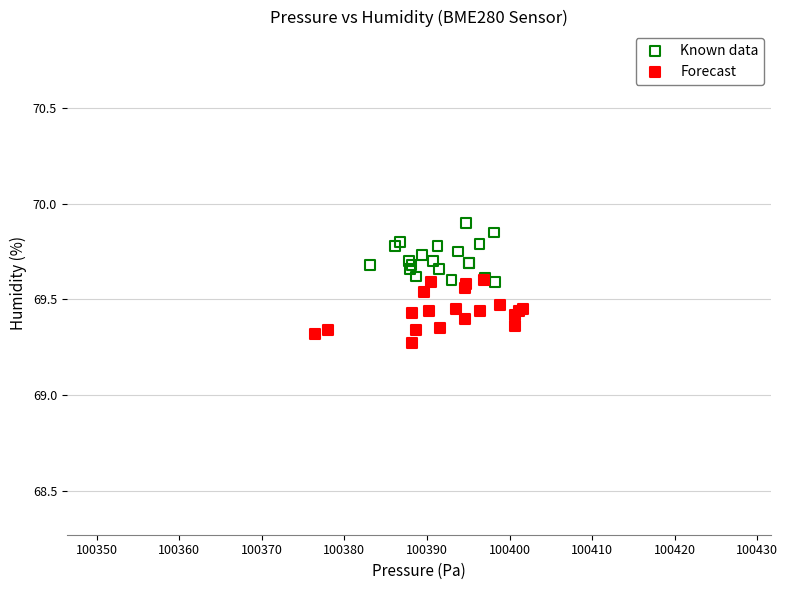

Which series contains the lowest Y value?

Forecast